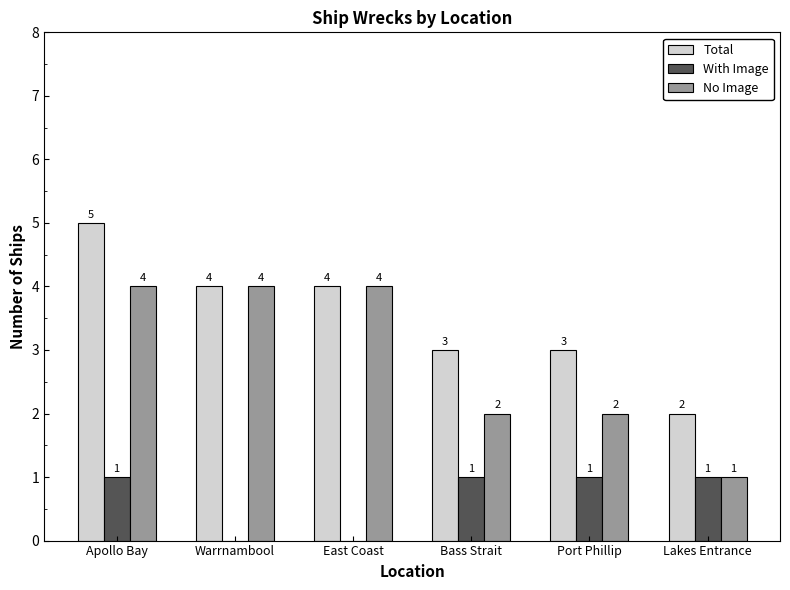

What is the maximum value shown in the chart?

5